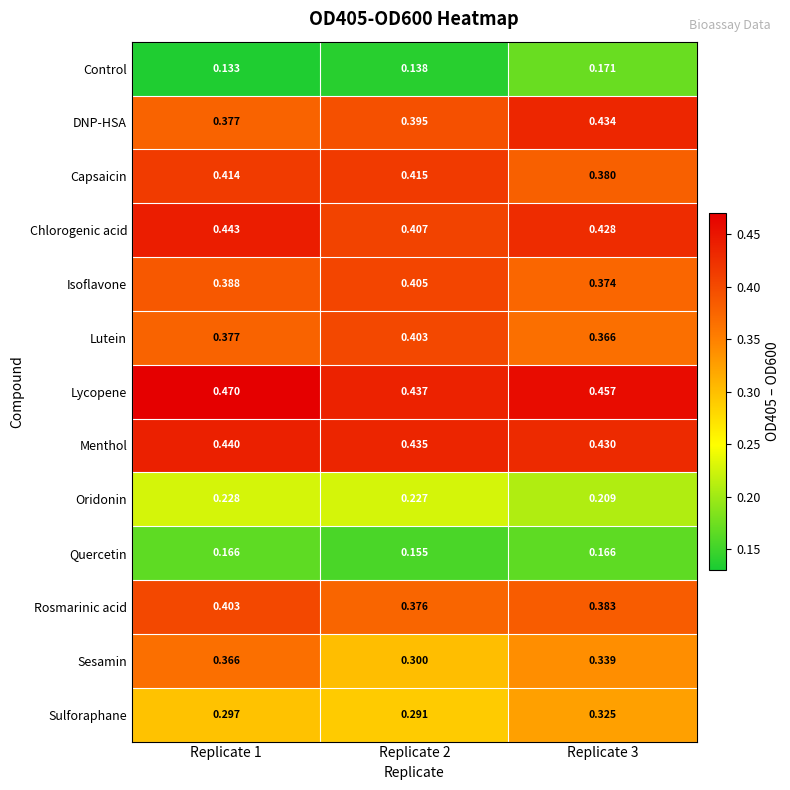

Between Replicate 1 and Replicate 2, which series saw the biggest shift?

Sesamin